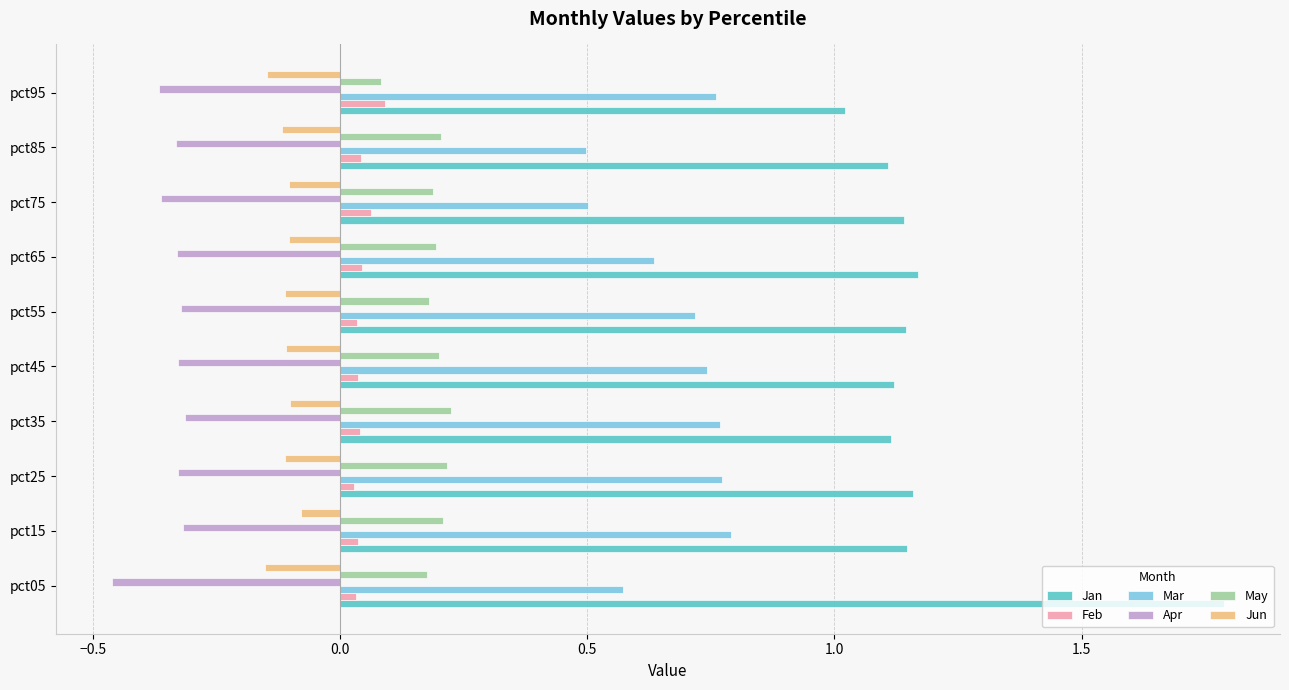

How many May values are between 0 and 1?

10